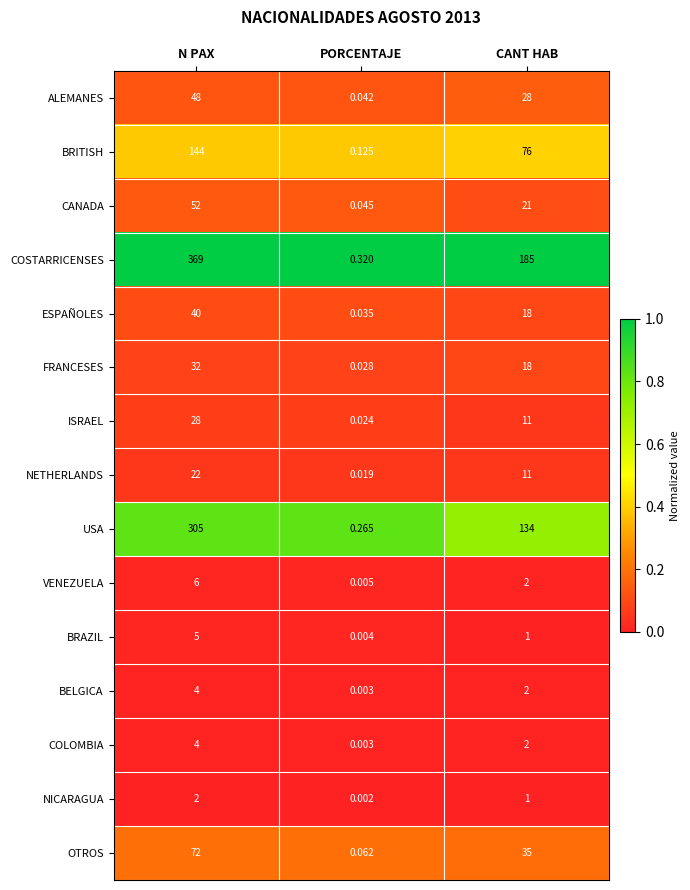

At which label does NETHERLANDS reach its minimum?

PORCENTAJE